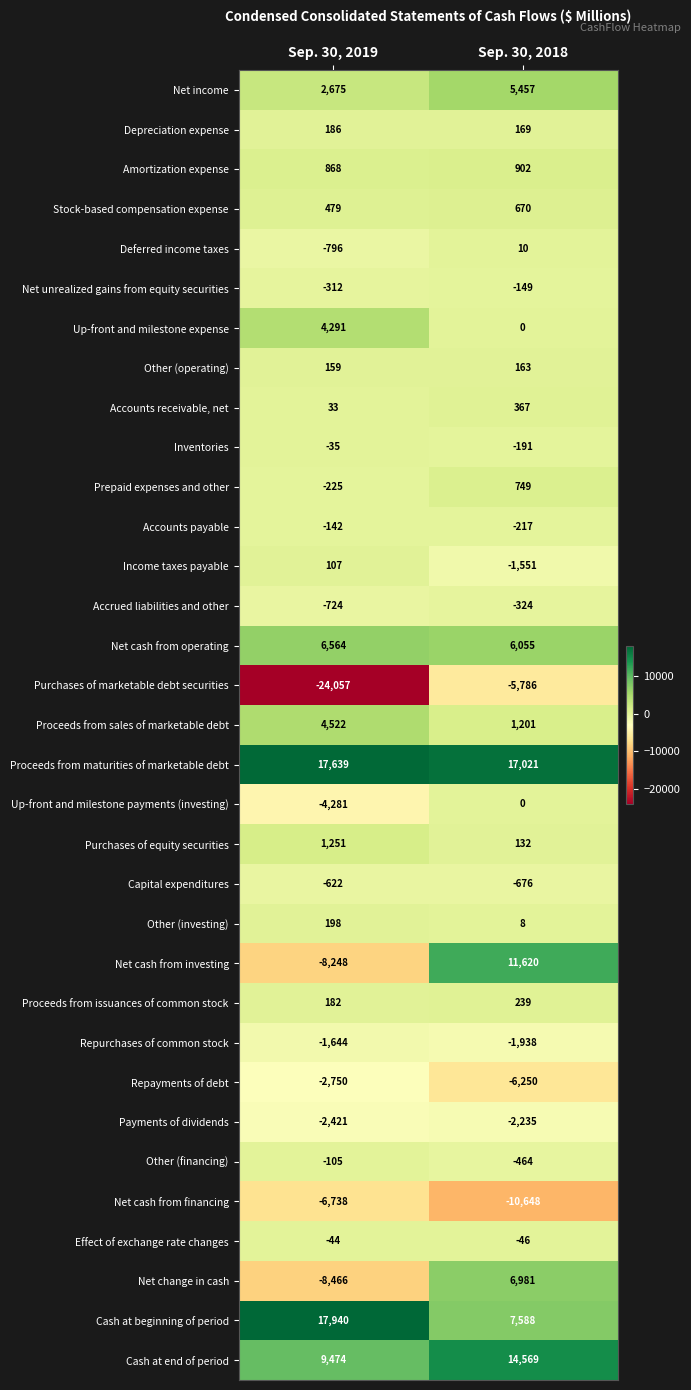

Which series changed the most between Sep. 30, 2019 and Sep. 30, 2018?

Net cash from investing